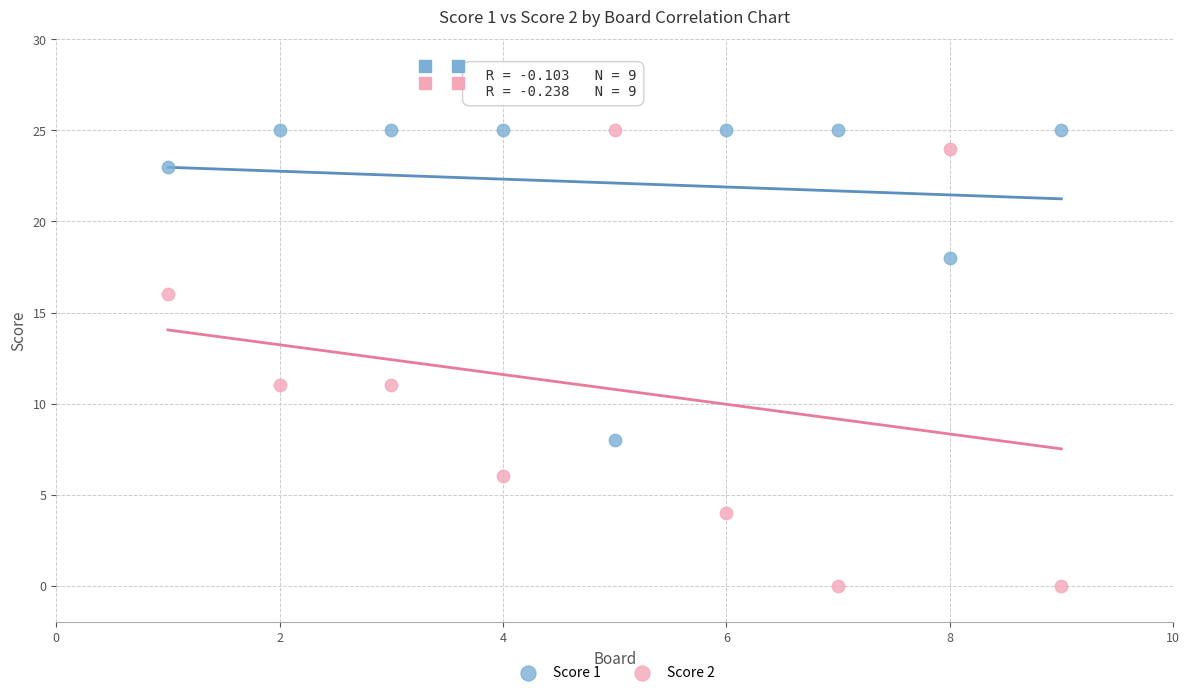

What are all the series names shown in the legend?

Score 1, Score 2